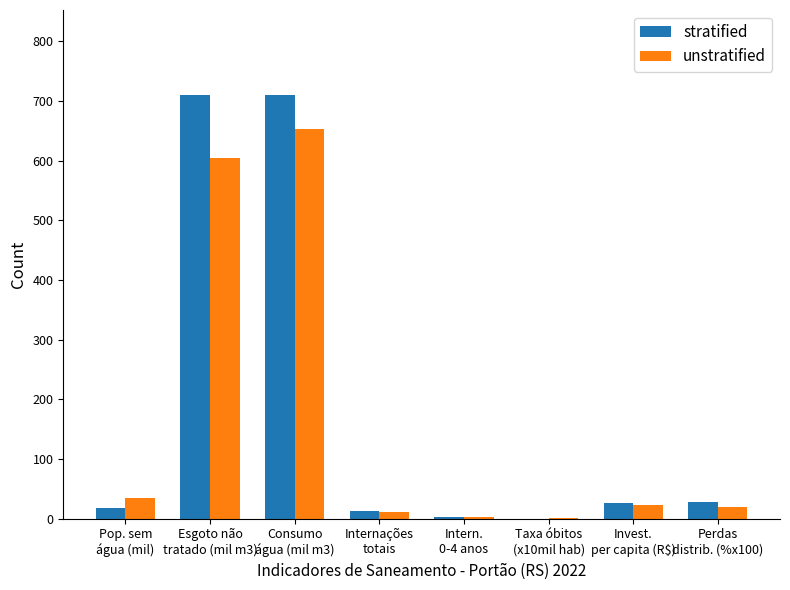

Which series has the largest range (max minus min)?

stratified